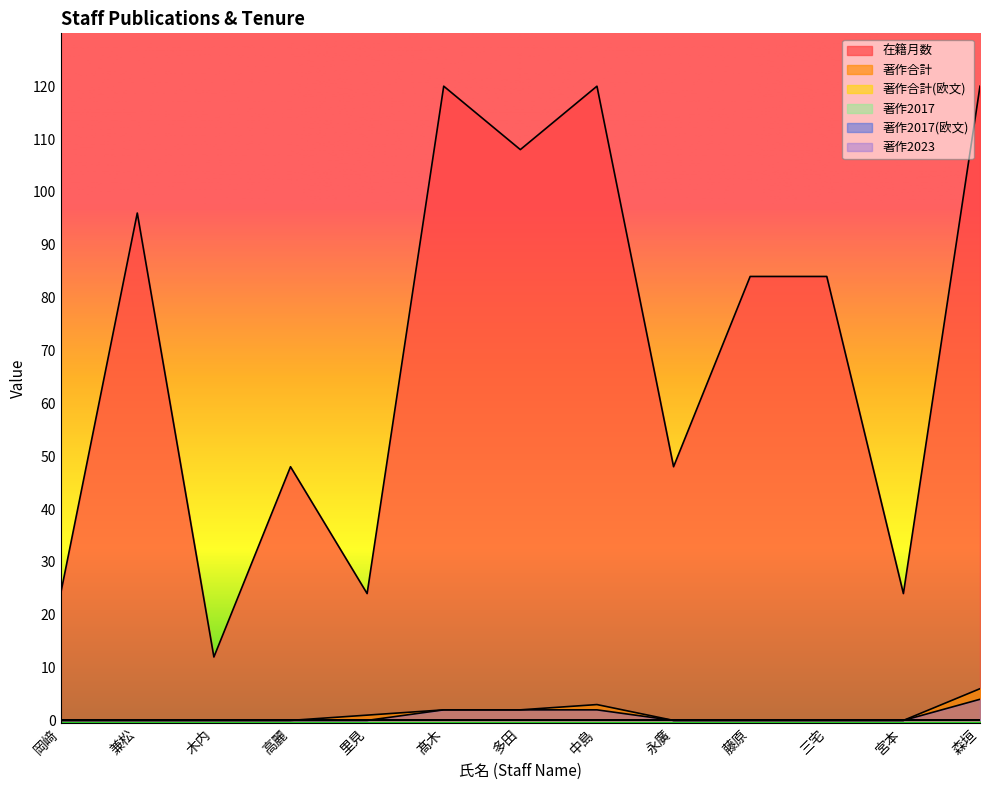

What position from the right is 高麗?

10